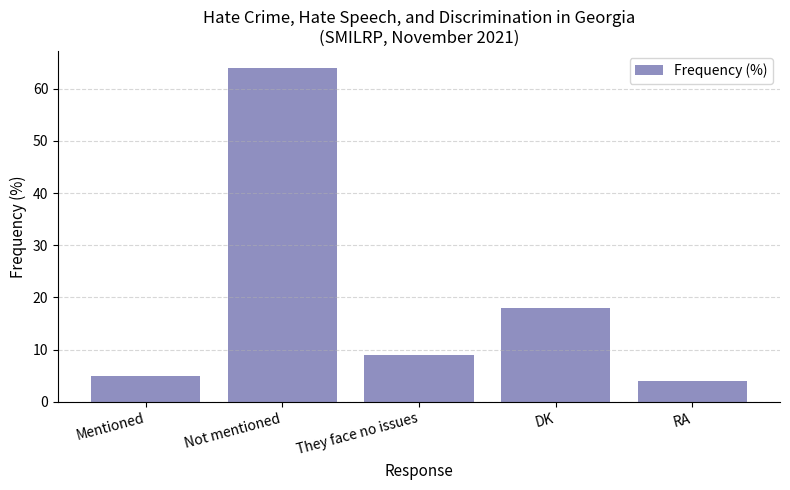

Count the number of categories in the chart.

5